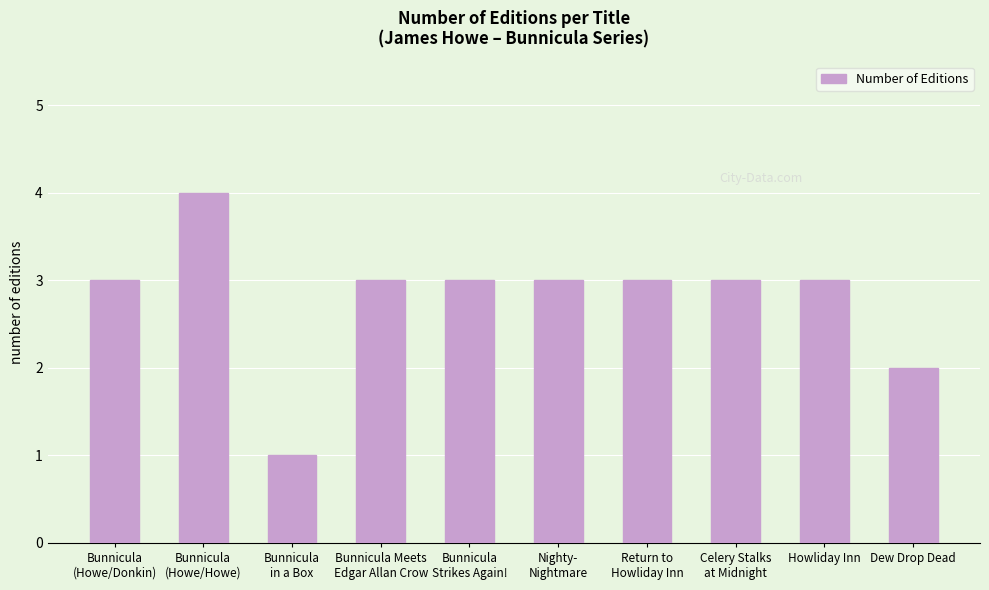

What is the change in value from Bunnicula
(Howe/Howe) to Celery Stalks
at Midnight?

-1